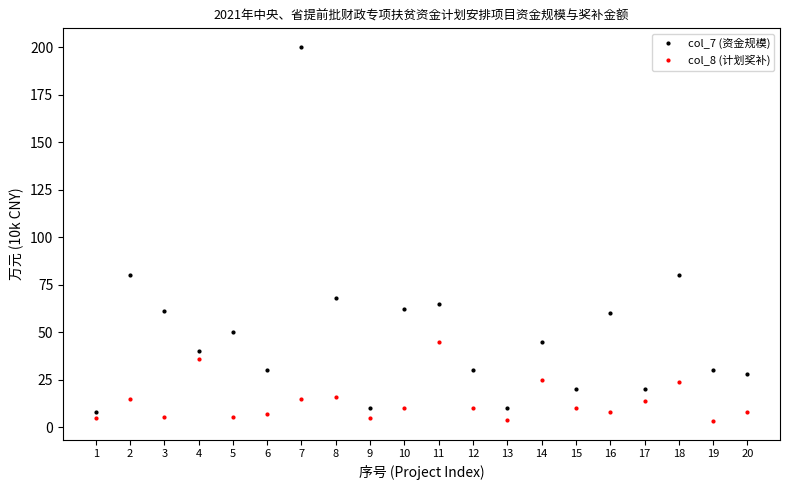

Rank the series at 4 from lowest to highest value.

col_8 (计划奖补), col_7 (资金规模)